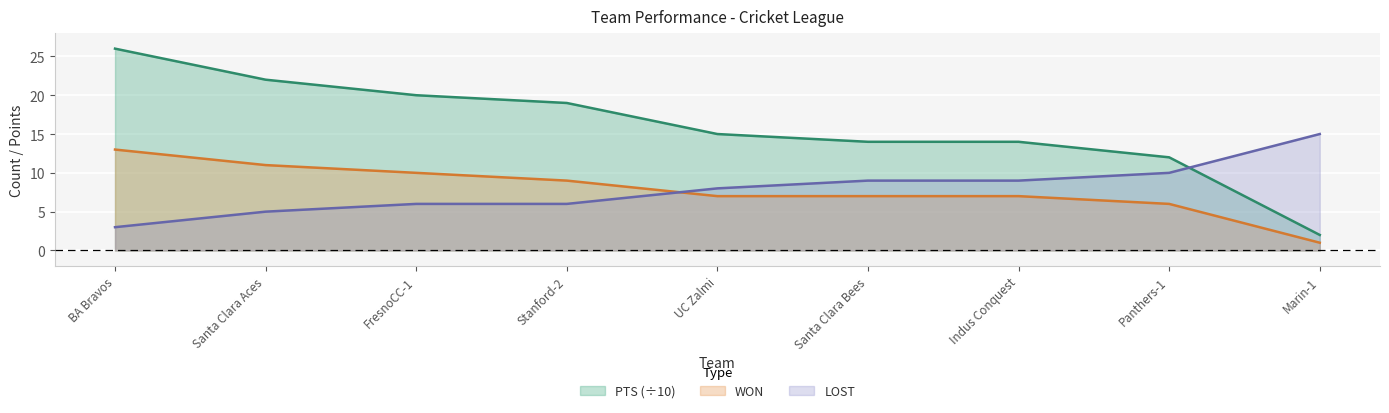

What is the difference between the second highest and minimum values in the LOST series?

7